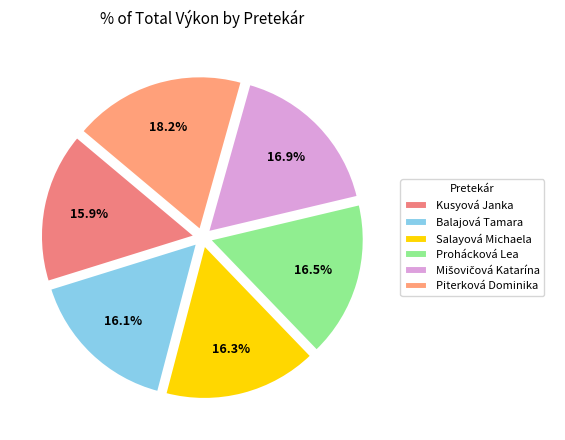

To the nearest percent, what is the difference between the largest and smallest slice percentages?

2%